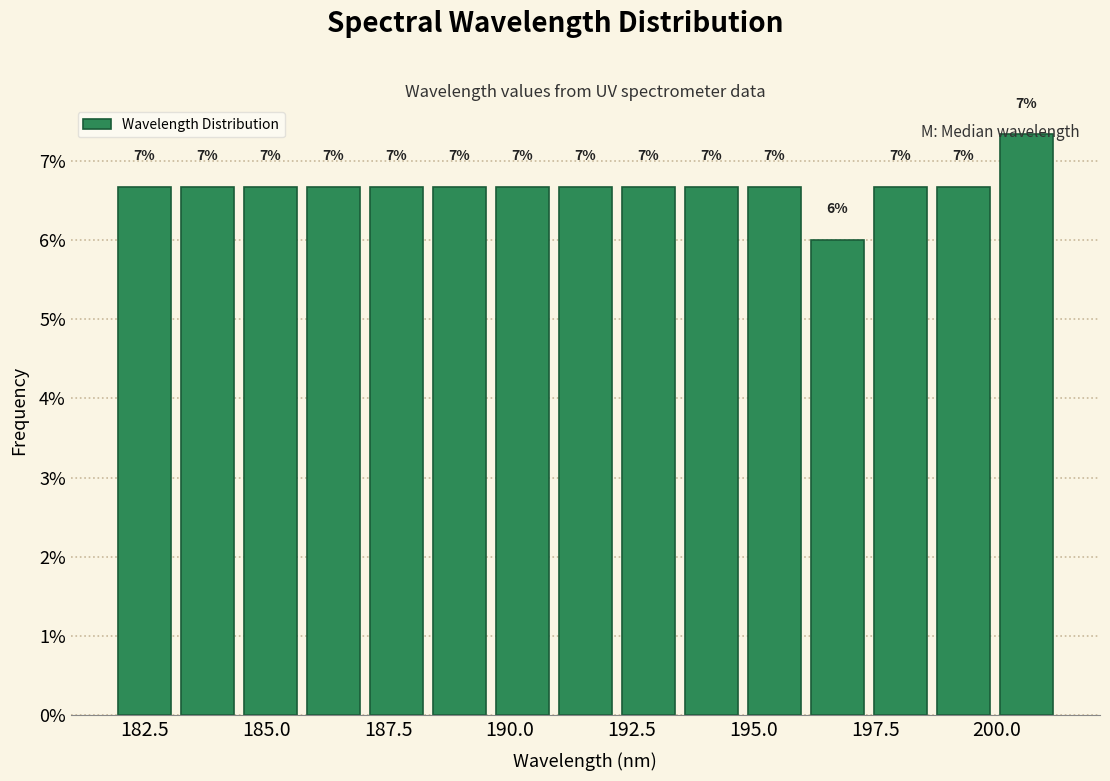

Around what value on the x-axis is the tallest bar? Give the approximate position of its centre, as read against the axis.

200.5